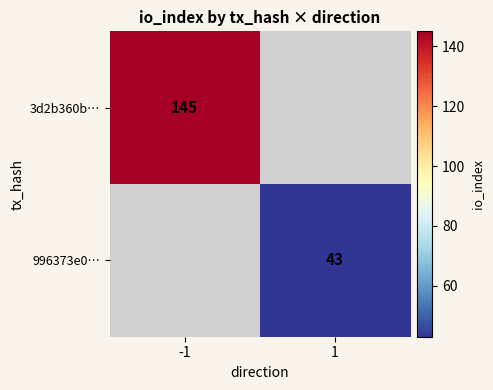

The 3d2b360b… series shows 145 at -1. True or false?

True